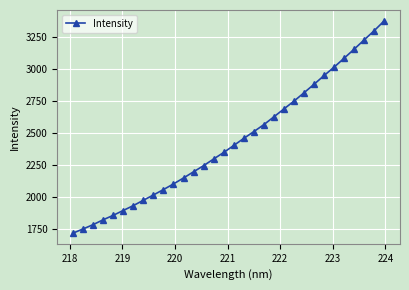

True or false: there are more than 2 points higher than both neighbors.

False